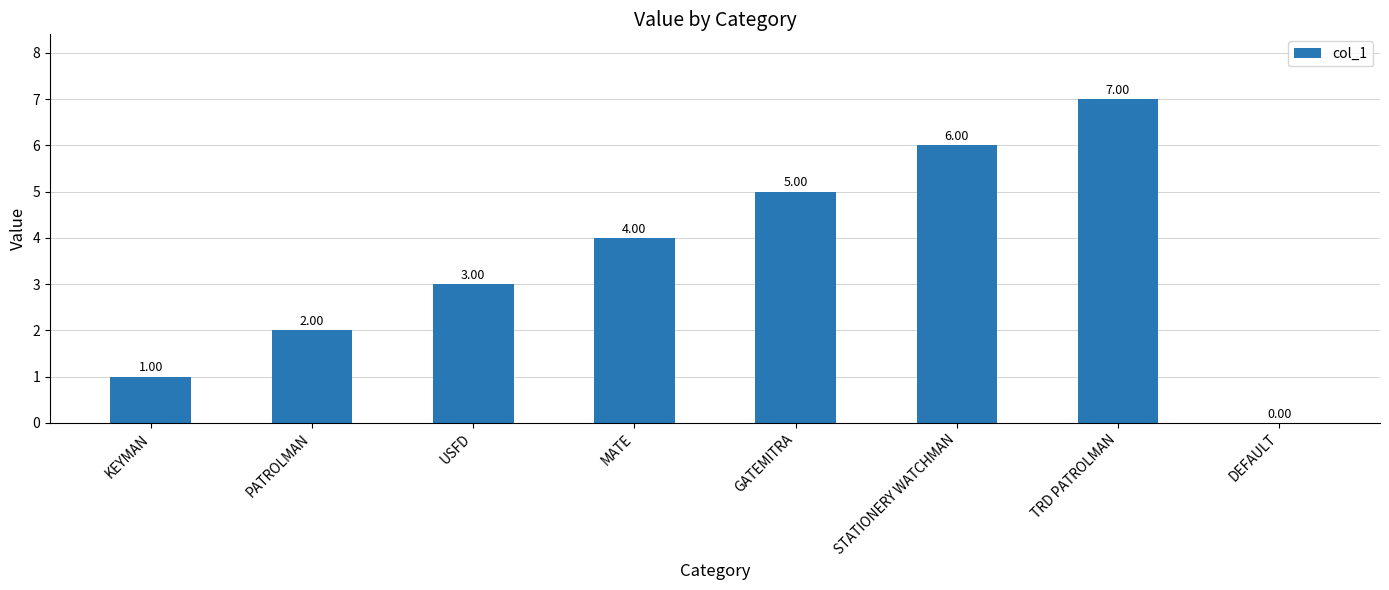

True or false: the data shows 1 at KEYMAN.

True